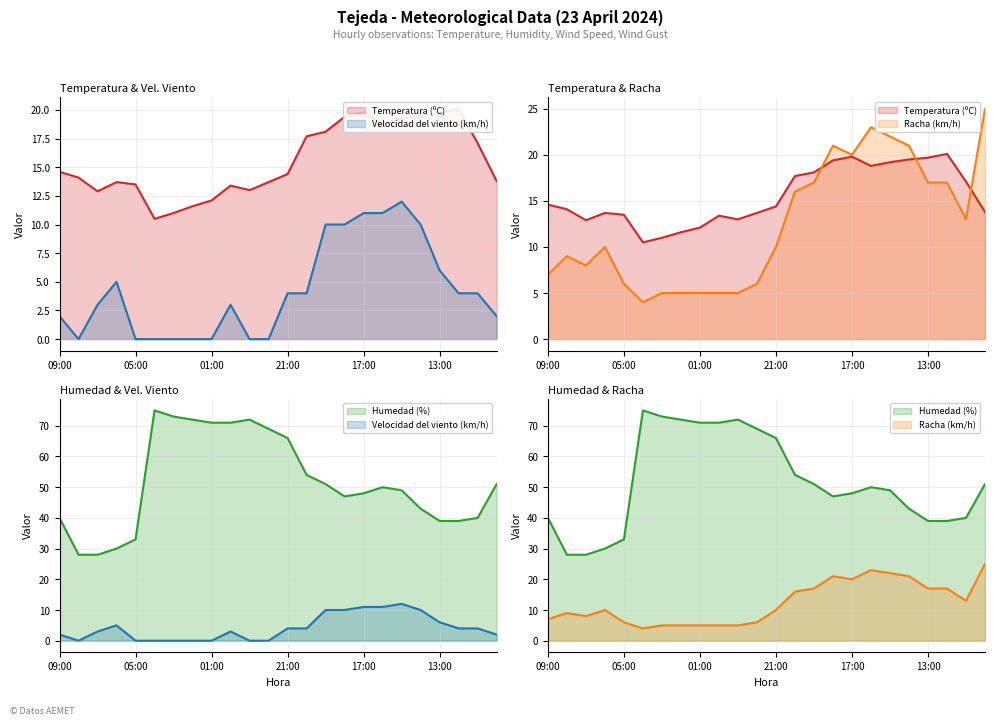

At which label is Humedad (%) closest to 51?

19:00